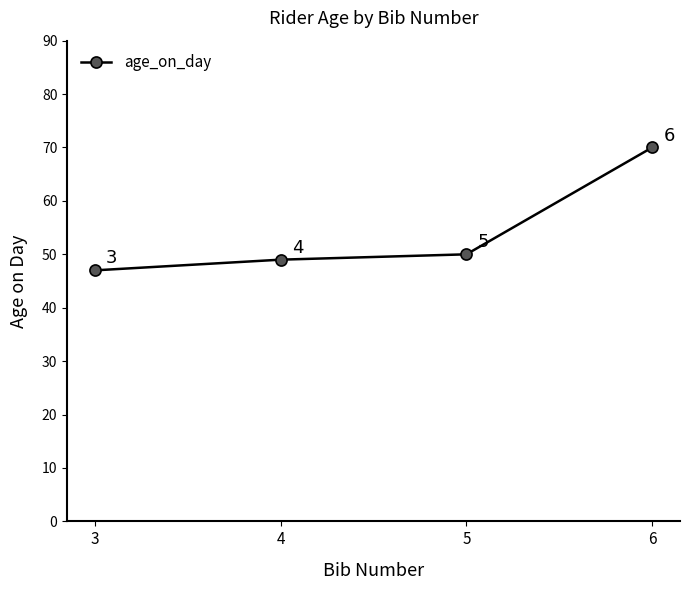

Where is the data nearest to the value 58?

5